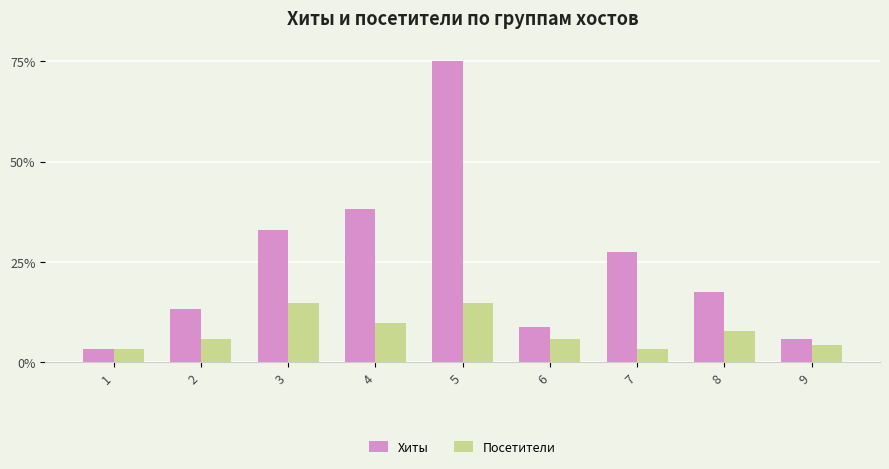

How many groups of bars are there?

9